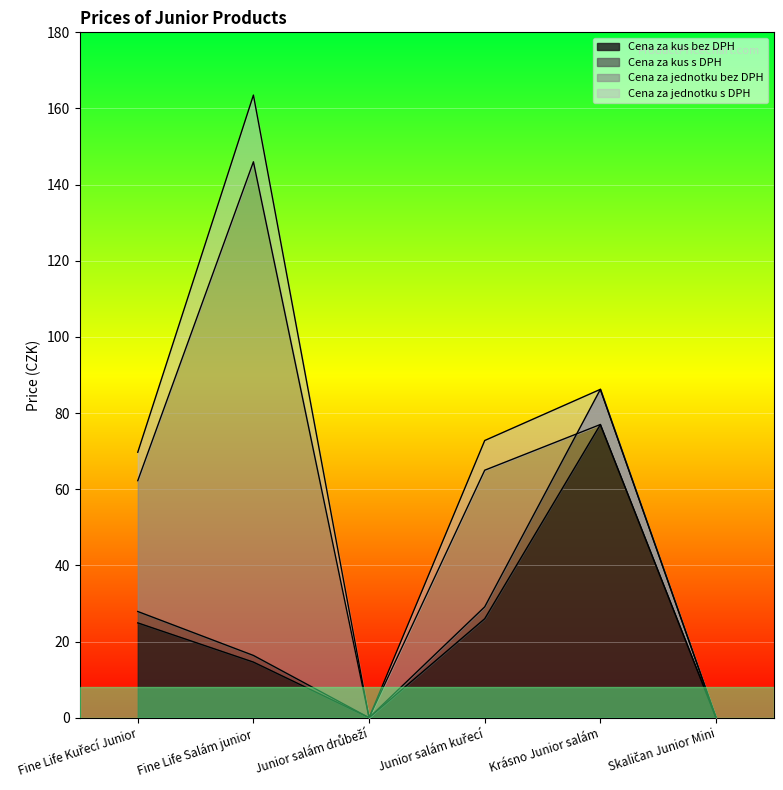

Which category has the lowest value in the Cena za jednotku bez DPH series?

Junior salám drůbeží